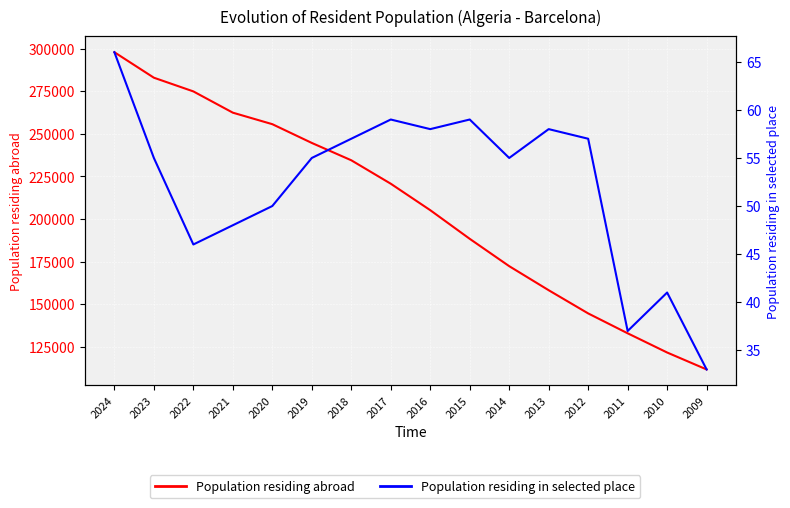

What is the value of the Population residing abroad point at the 6th from the left?

244596